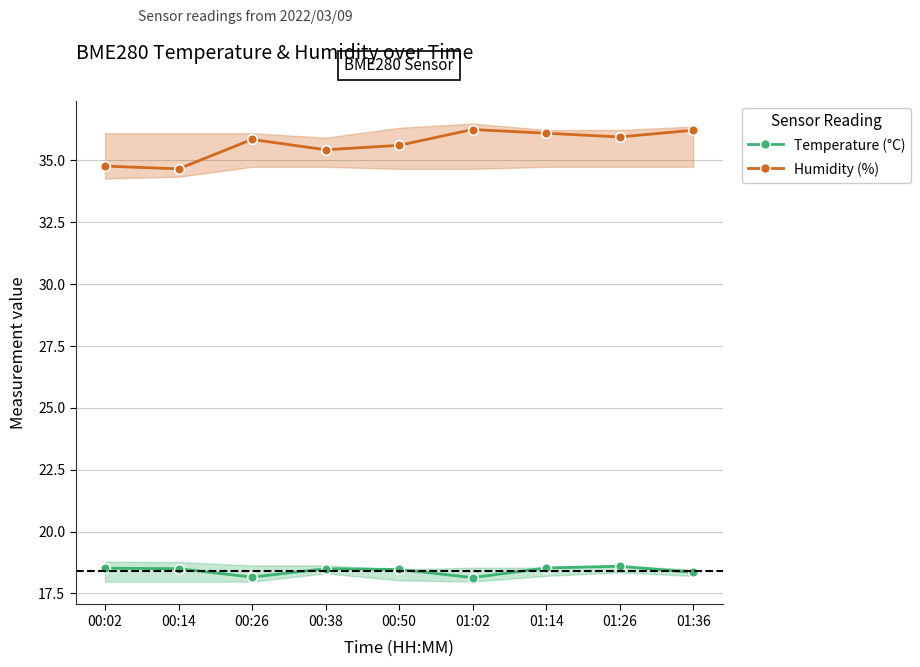

True or false: Temperature (°C) and Humidity (%) intersect in this chart.

False